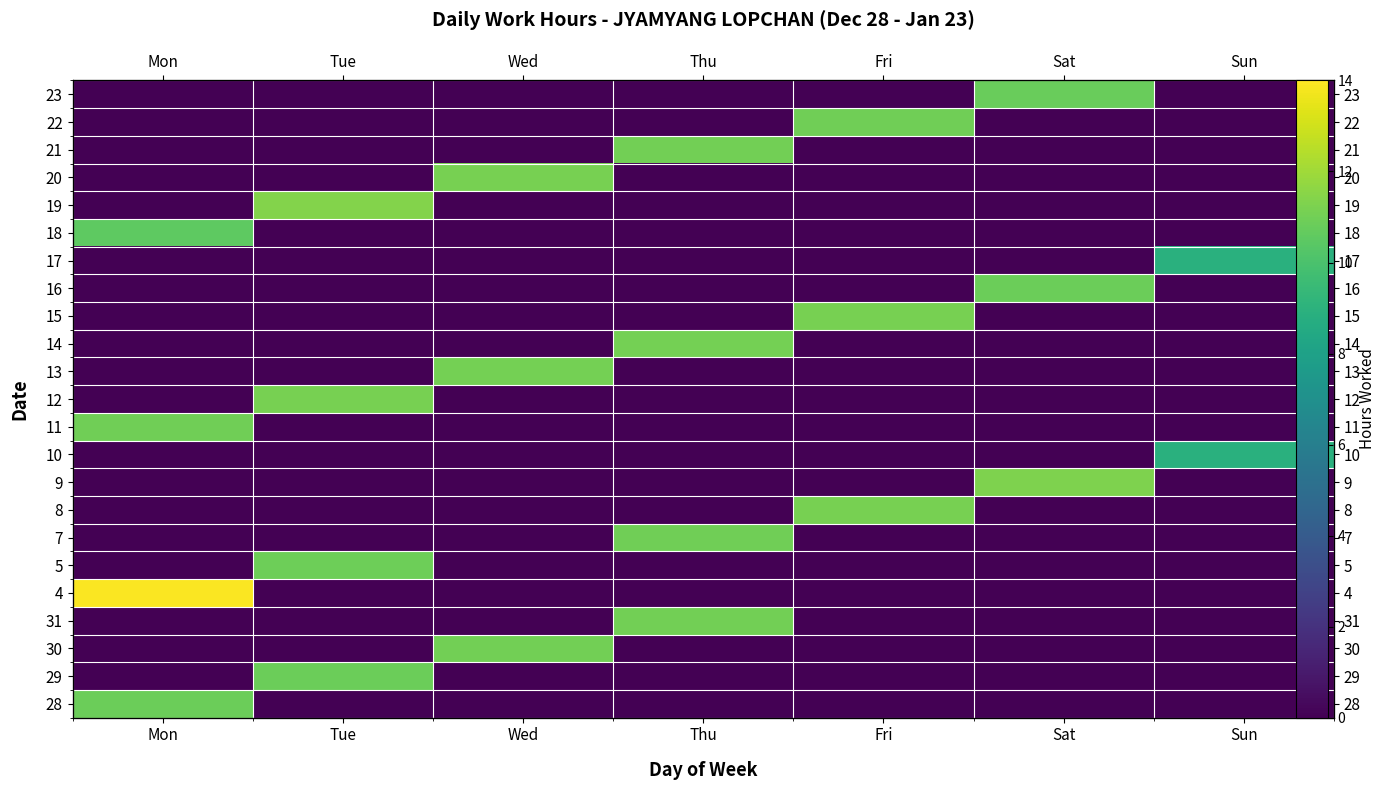

What is the difference between the maximum and minimum values in the 8 series?

11.2